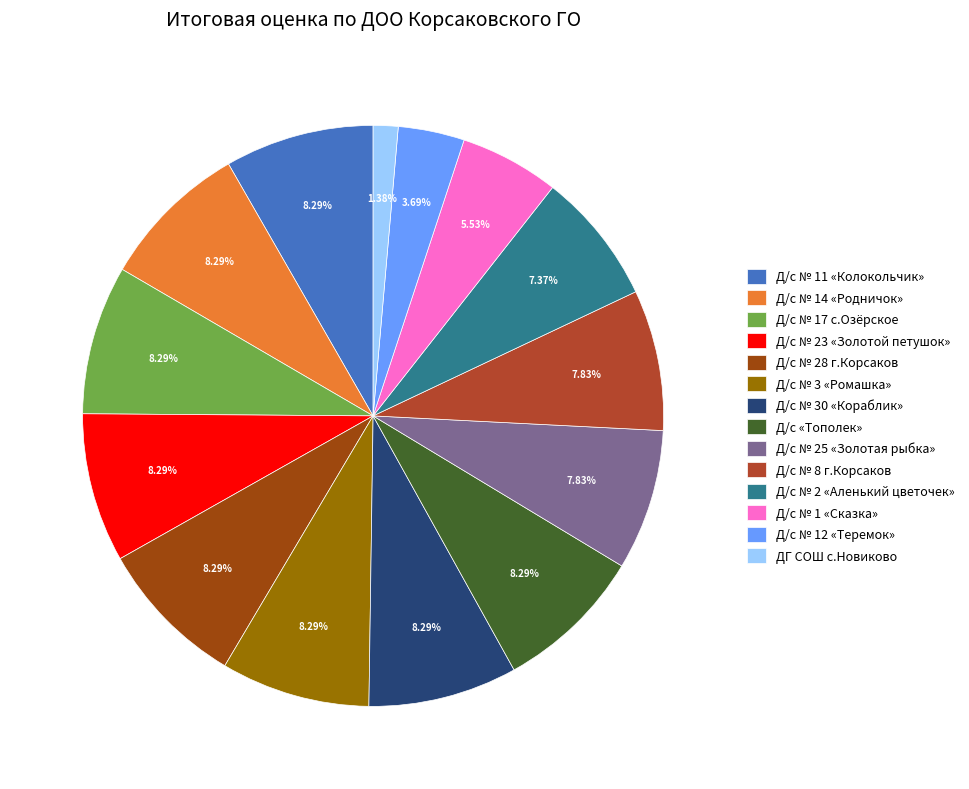

What is the ratio of the value at Д/с «Тополек» to the value at Д/с № 17 с.Озёрское?

1.0